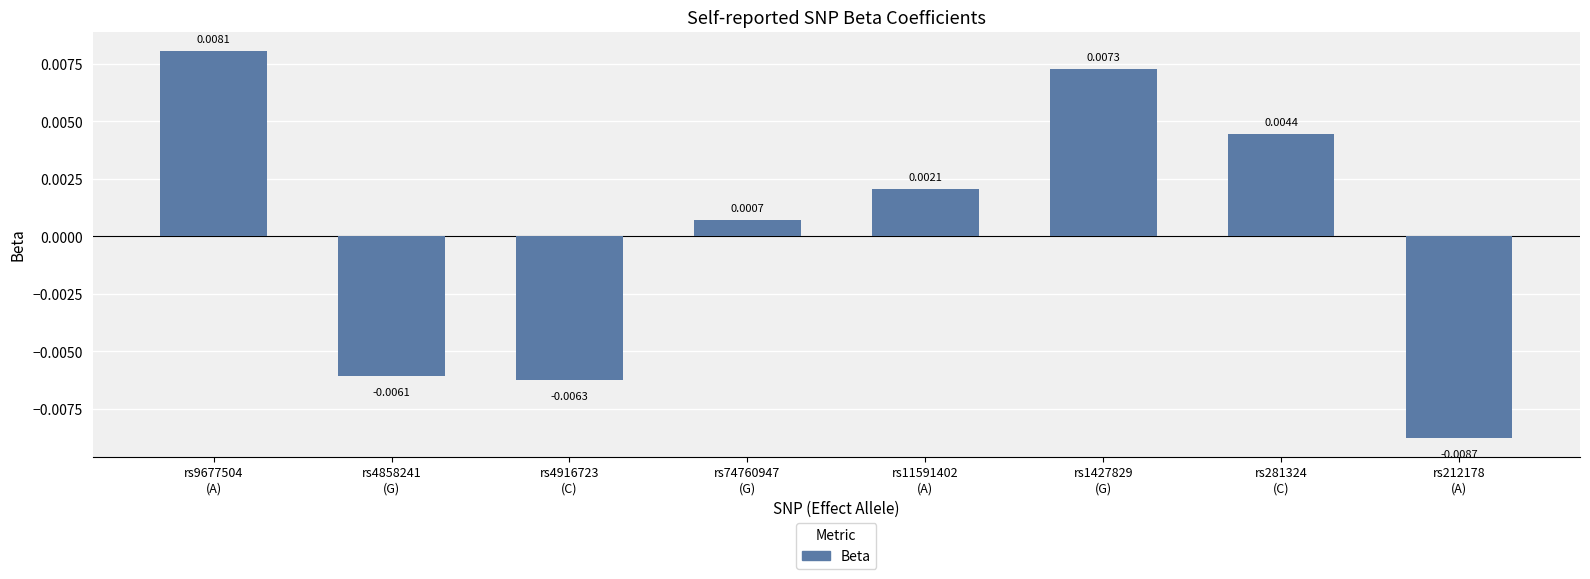

How many data points are above 0?

5